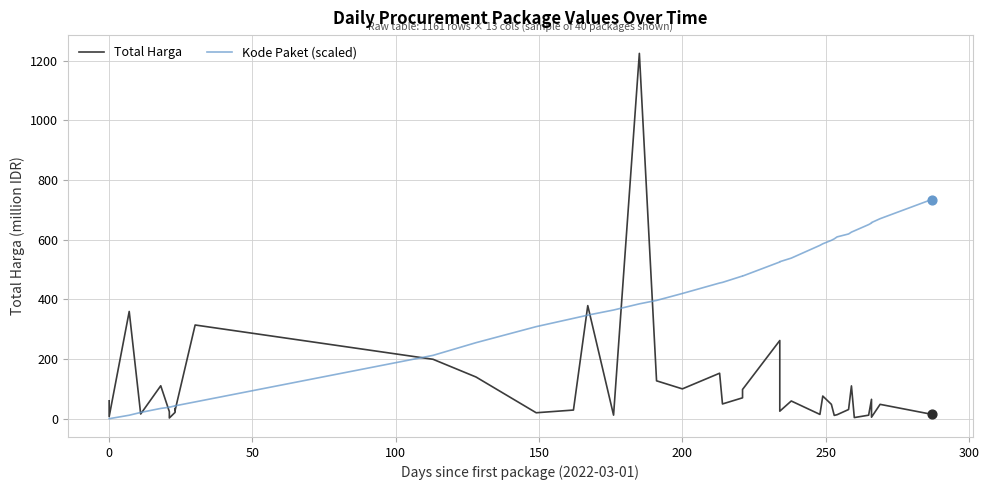

Which series reaches the minimum Y coordinate?

Kode Paket (scaled)